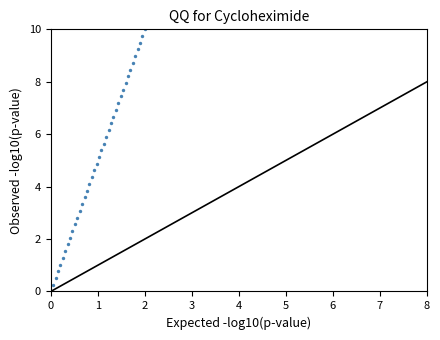

What is the range of X values (max minus min)?

2.0